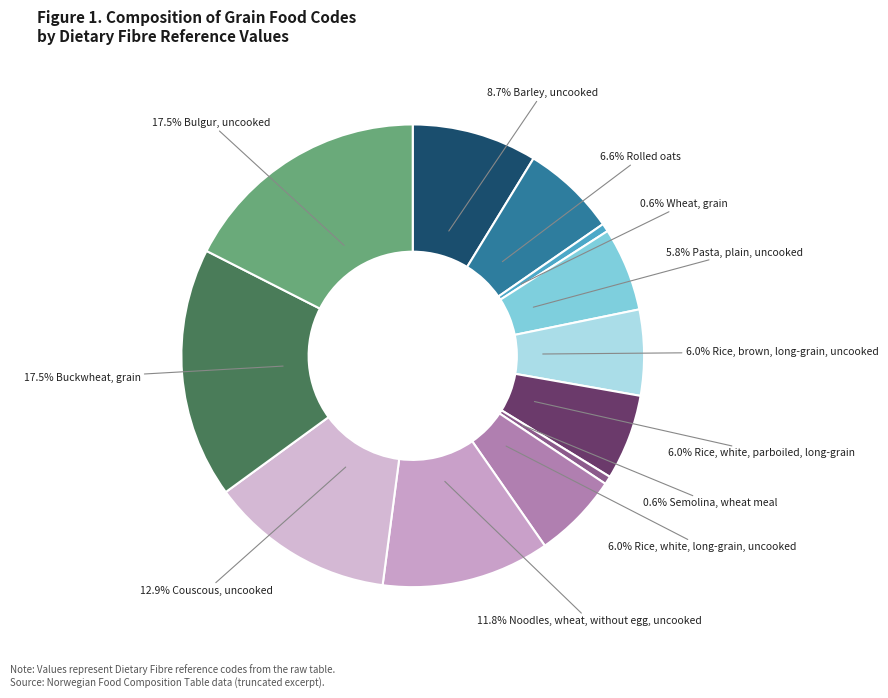

Count the number of slices in the pie.

12